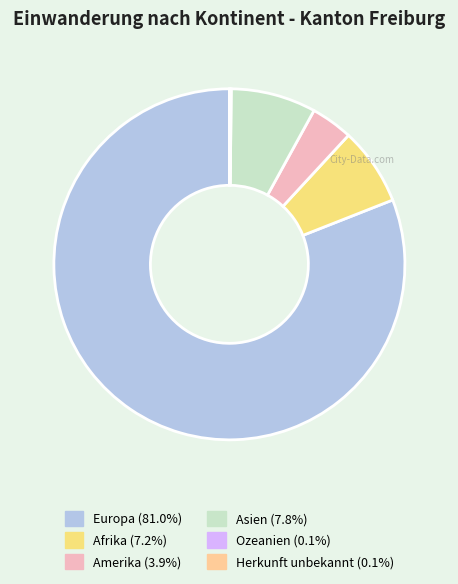

Is the sum of Amerika and Asien greater than half?

No